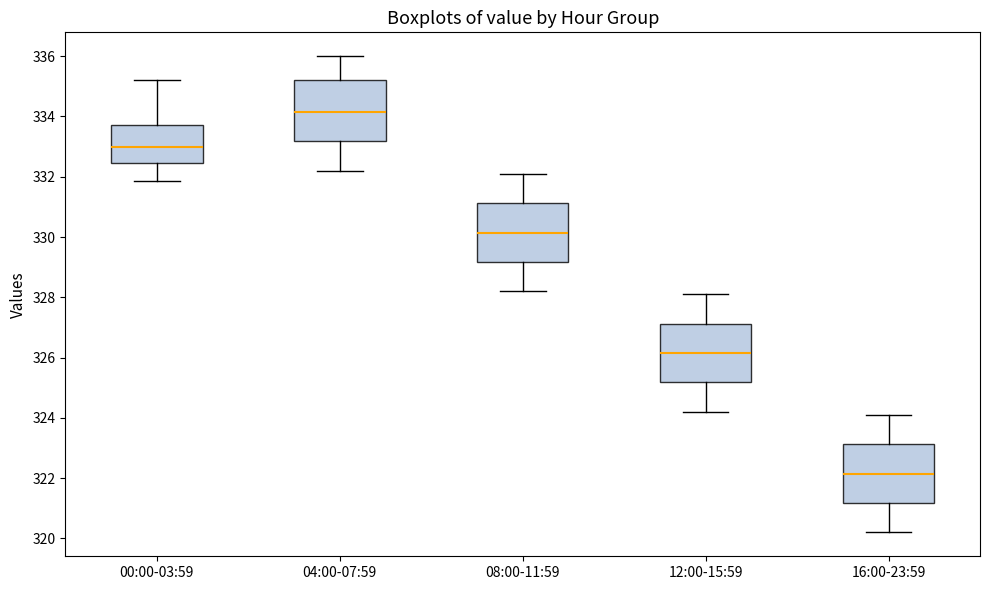

Reading left to right, transcribe this box plot: for each box, give where its median line is, the range the box spans, and where its two whiskers end, as read against the y-axis. The values are not printed on the chart, so give them approximately, as read against the axis.

00:00-03:59: median 333.0, box 332.4 to 333.8, whiskers 331.8 to 335.2
04:00-07:59: median 334.2, box 333.2 to 335.2, whiskers 332.2 to 336.0
08:00-11:59: median 330.2, box 329.2 to 331.2, whiskers 328.2 to 332.2
12:00-15:59: median 326.2, box 325.2 to 327.2, whiskers 324.2 to 328.2
16:00-23:59: median 322.2, box 321.2 to 323.2, whiskers 320.2 to 324.2